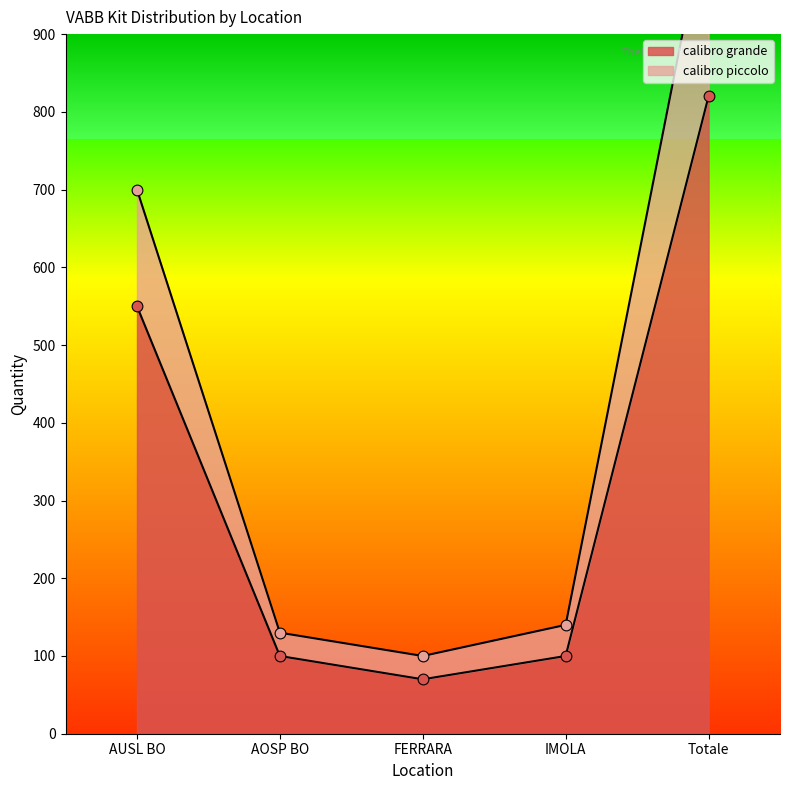

At which category is the sum across all series the highest?

Totale